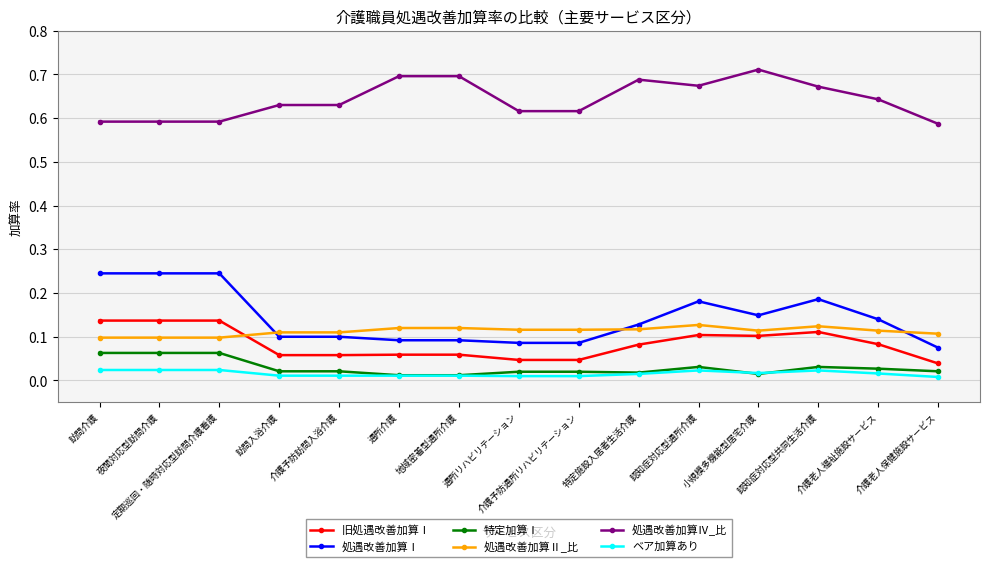

Which series has the largest total across all categories?

処遇改善加算Ⅳ_比